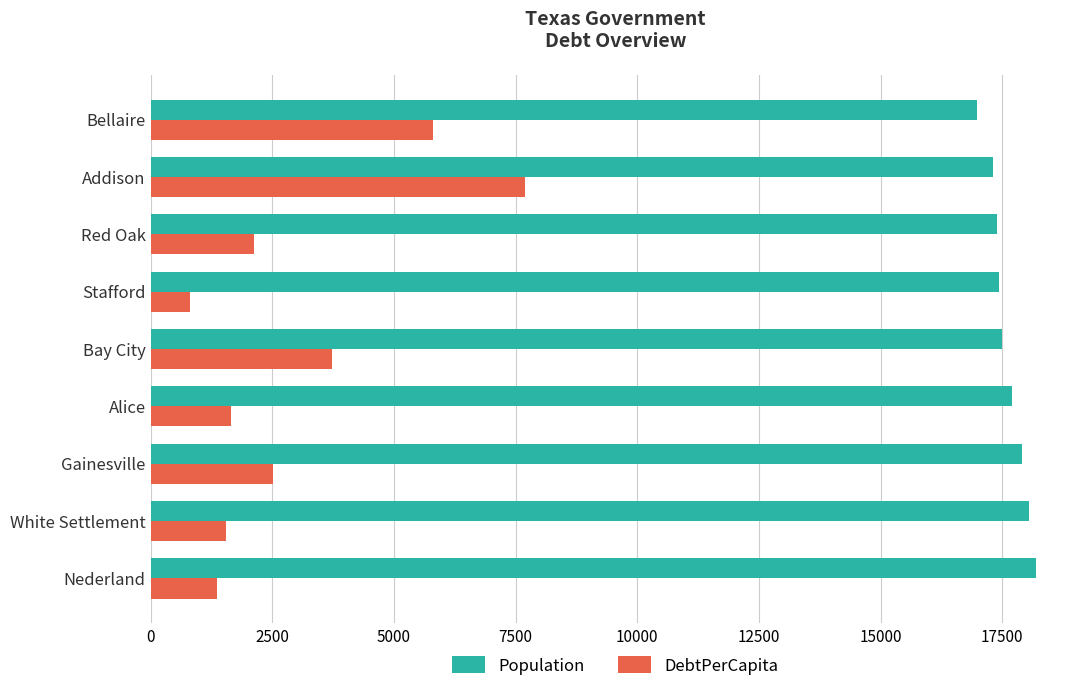

How many distinct data groups are displayed?

2